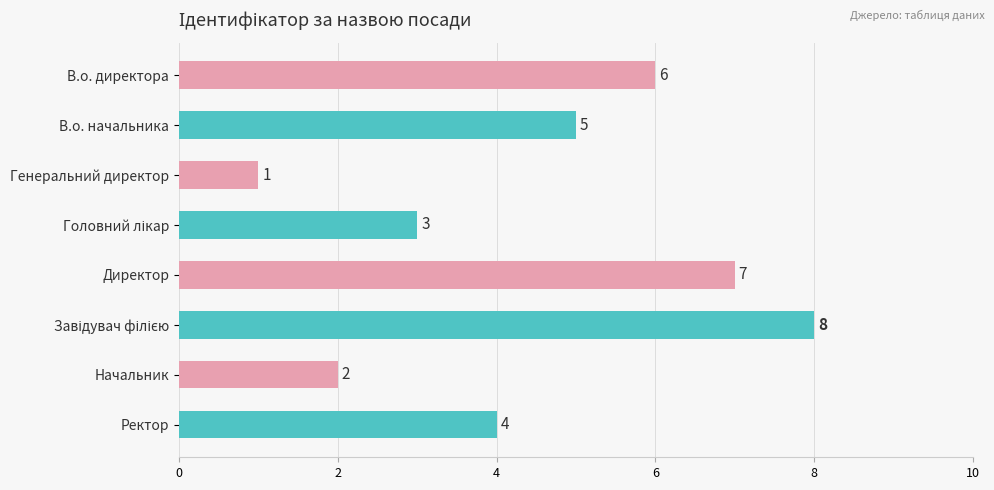

Are the bars grouped side by side (vs. stacked)?

No